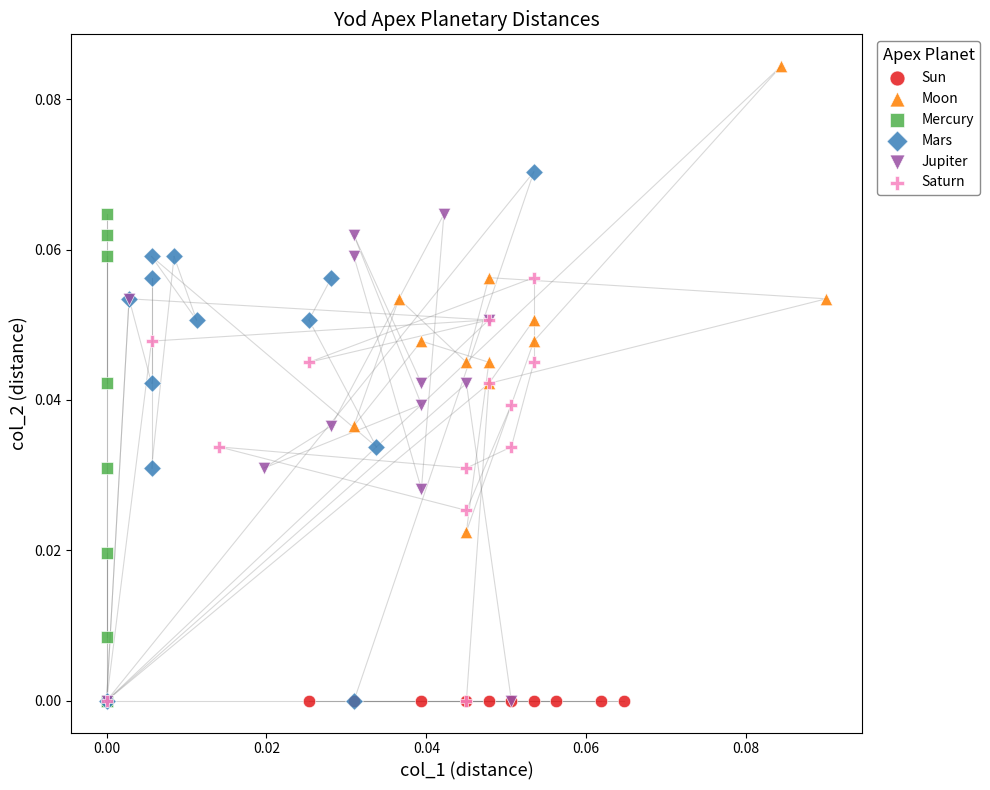

Which series reaches the maximum Y coordinate?

Moon